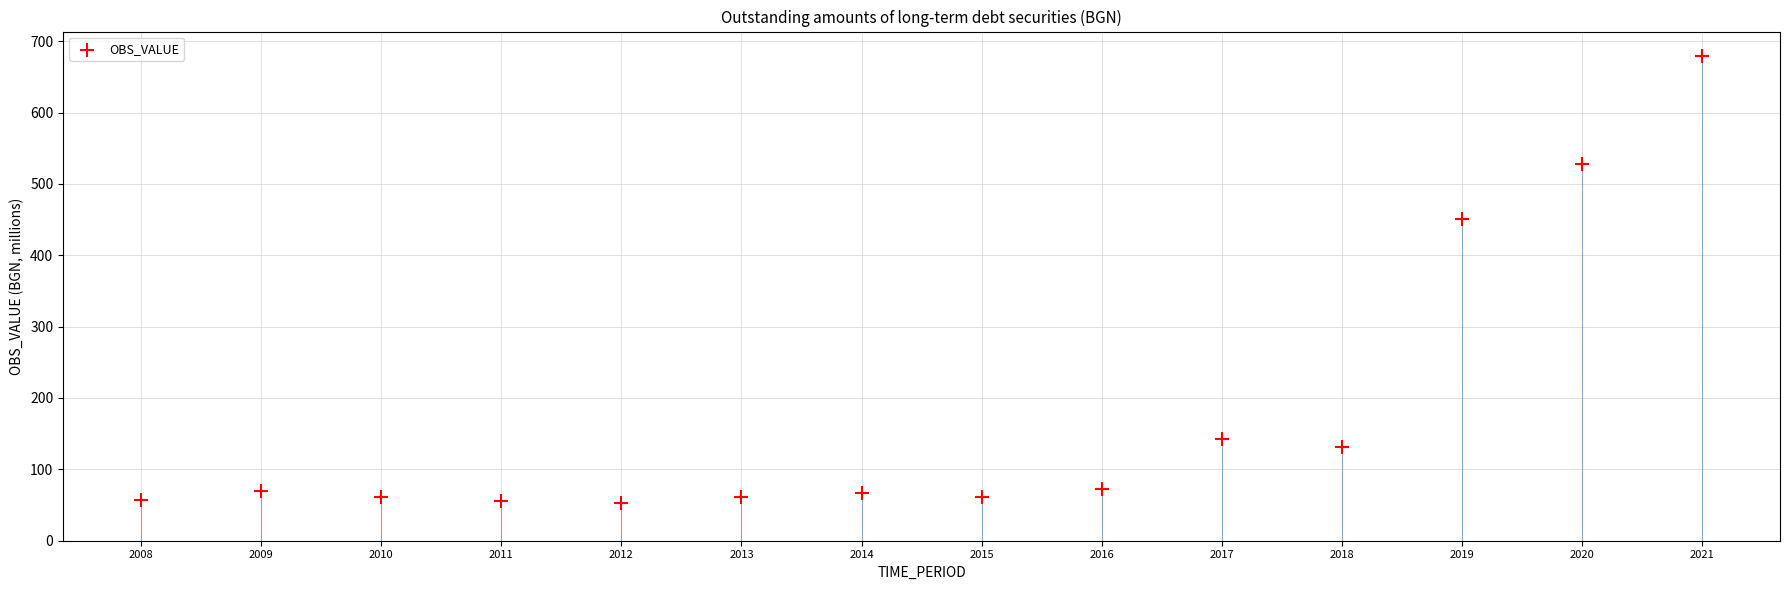

What Y value in the scatter plot is closest to 366?

450.7